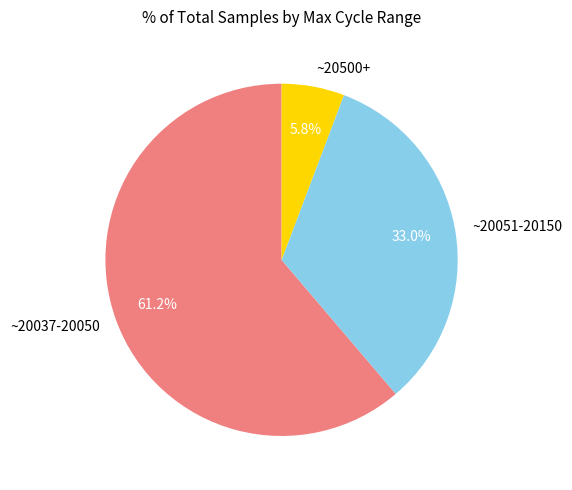

Between ~20037-20050 and ~20051-20150, which is larger?

~20037-20050